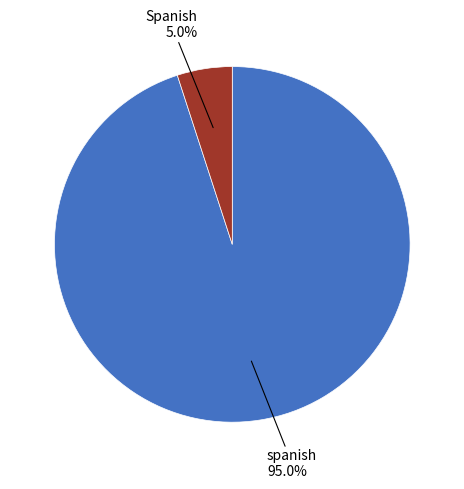

Does any single category account for the majority?

Yes